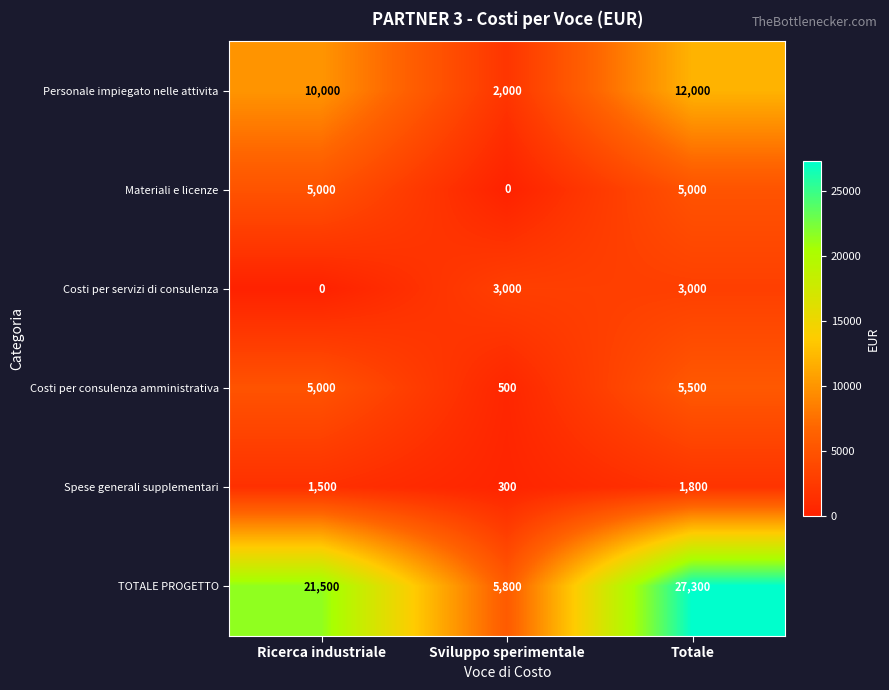

Which series has the widest spread of values?

TOTALE PROGETTO